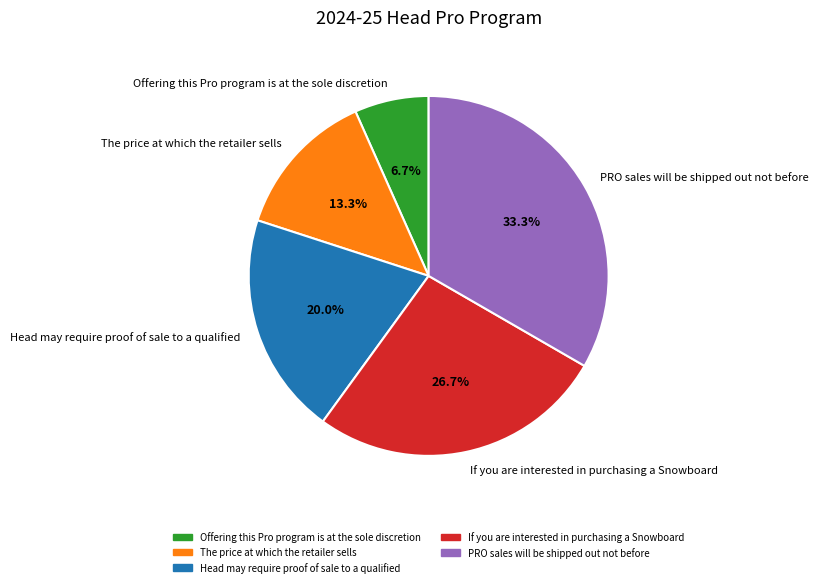

Which category has the smallest portion of the pie?

Offering this Pro program is at the sole discretion